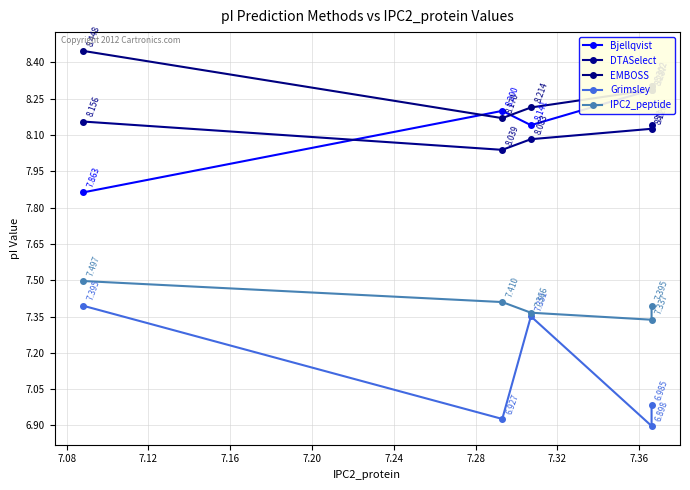

True or false: Grimsley and EMBOSS intersect in this chart.

False